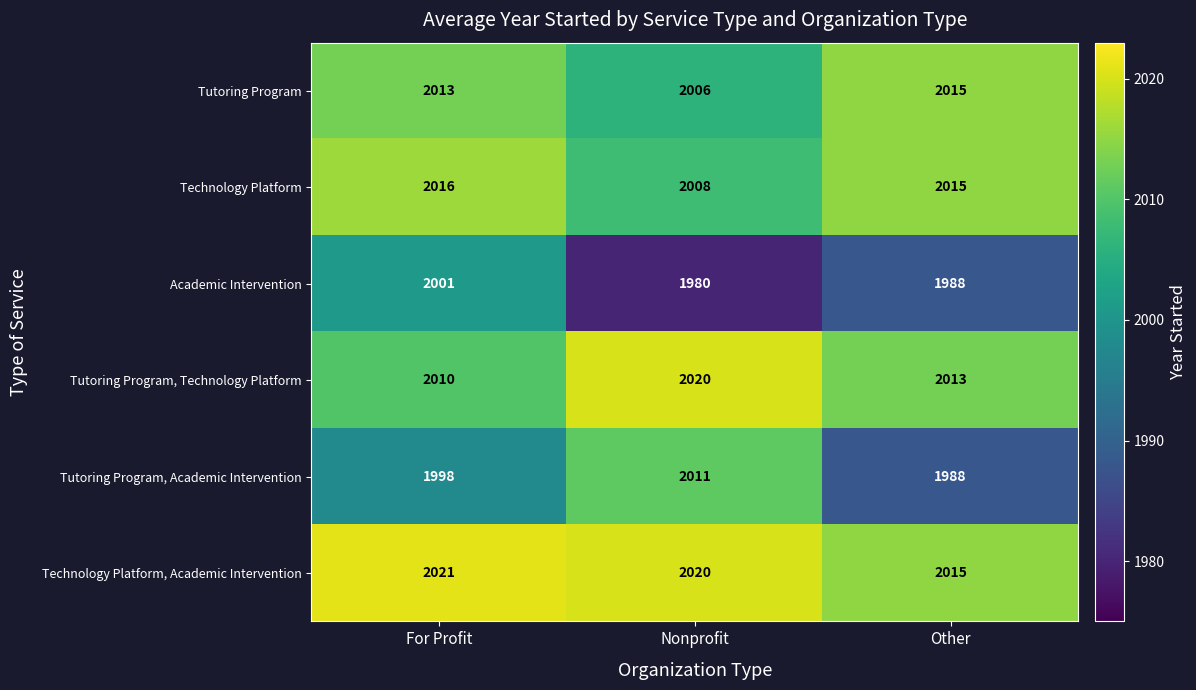

What is the difference between the Academic Intervention values at Nonprofit and For Profit?

21